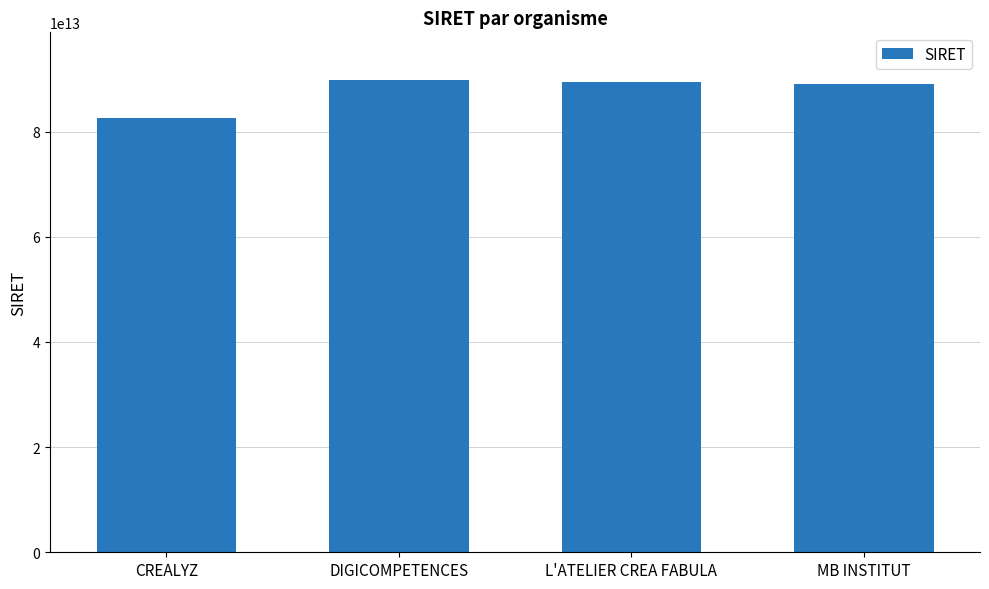

Which category has the lowest value across all series?

CREALYZ